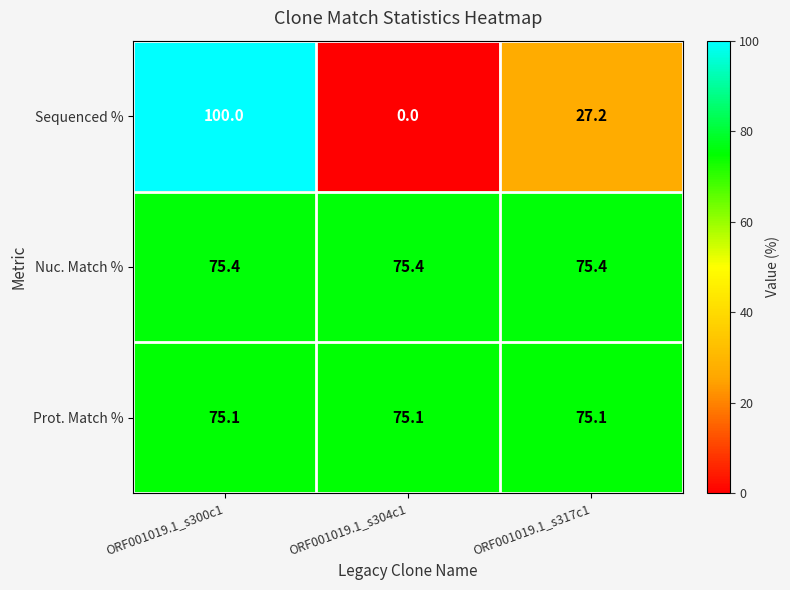

What is the average value of the Sequenced % series?

42.4